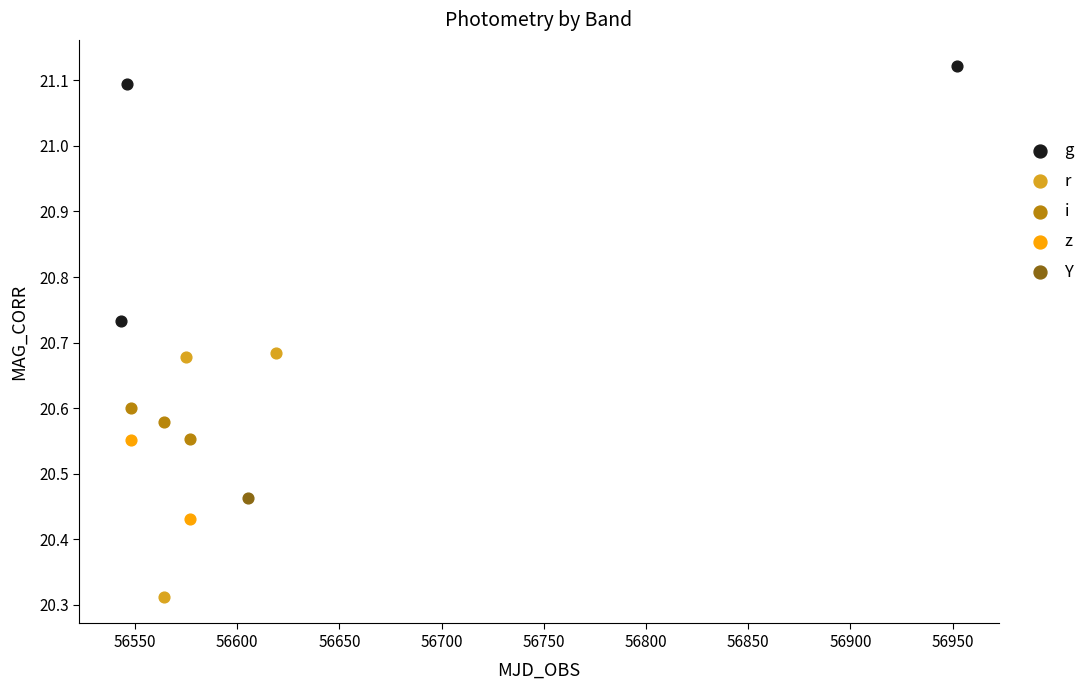

What are all the series names shown in the legend?

g, r, i, z, Y